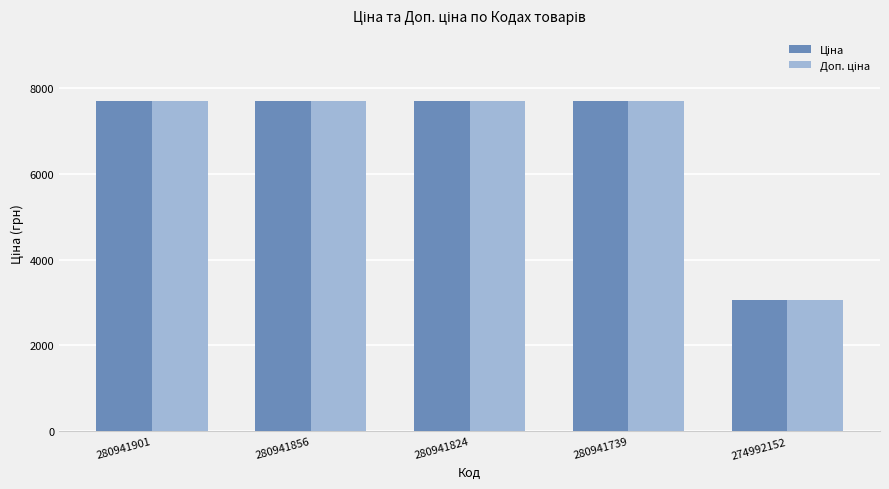

At how many categories does at least one series exceed 6846?

4